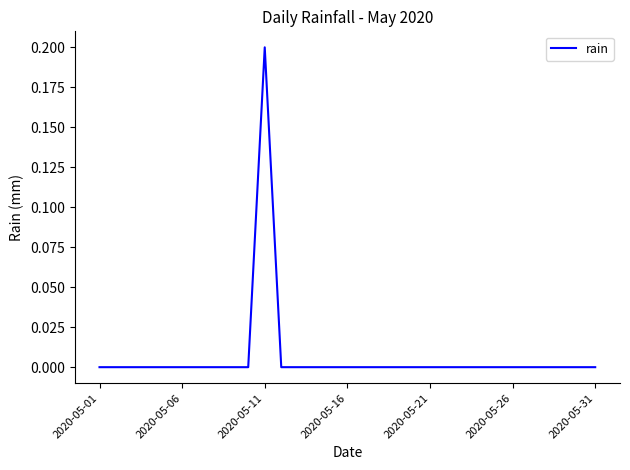

How many lines are shown in the chart?

1